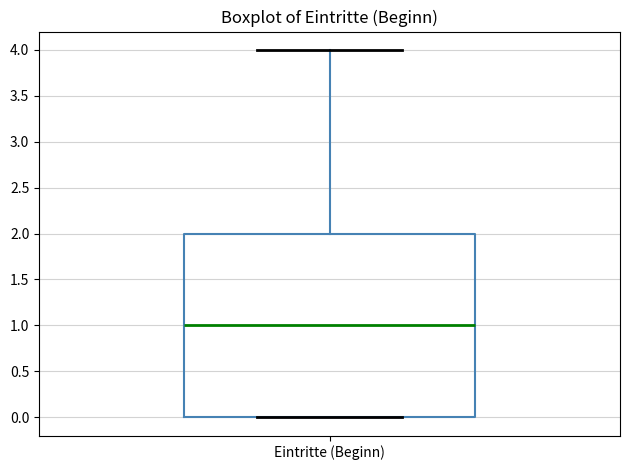

Where does the upper whisker of the box for Eintritte (Beginn) end on the y-axis? The values are not printed on the chart, so give them approximately, as read against the axis.

4